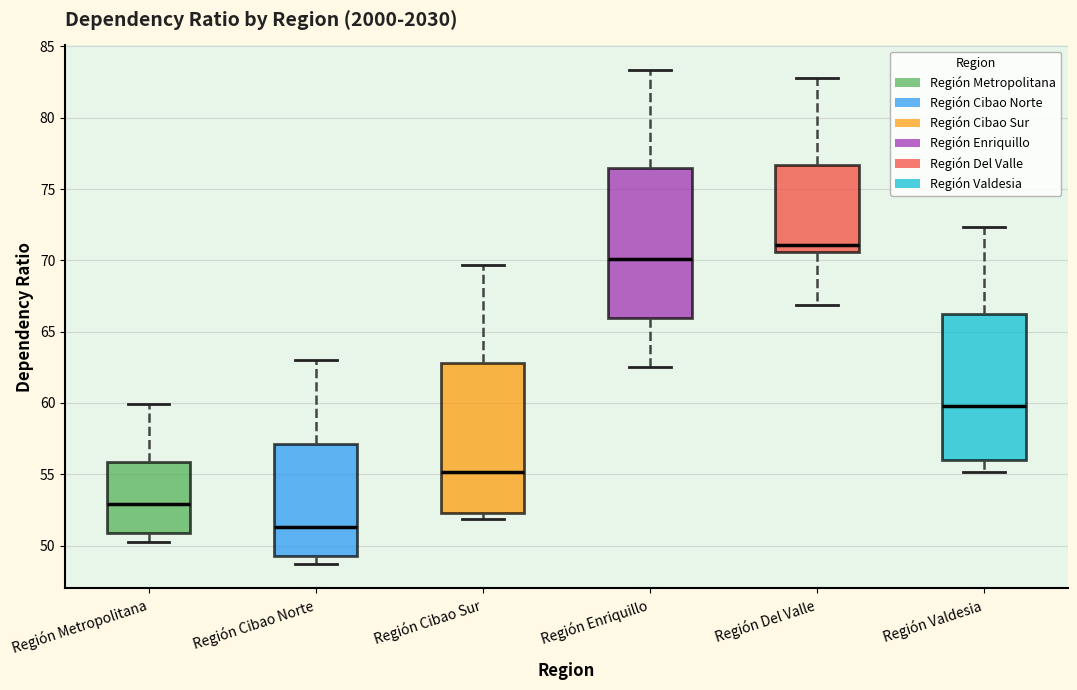

Reading left to right, read every box against the y-axis: the position of its median line, the range the box covers, and the ends of its whiskers. The values are not printed on the chart, so give them approximately, as read against the axis.

Región Metropolitana: median 53.0, box 51.0 to 56.0, whiskers 50.5 to 60.0
Región Cibao Norte: median 51.5, box 49.5 to 57.0, whiskers 48.5 to 63.0
Región Cibao Sur: median 55.0, box 52.5 to 63.0, whiskers 52.0 to 69.5
Región Enriquillo: median 70.0, box 66.0 to 76.5, whiskers 62.5 to 83.5
Región Del Valle: median 71.0, box 70.5 to 76.5, whiskers 67.0 to 83.0
Región Valdesia: median 60.0, box 56.0 to 66.0, whiskers 55.0 to 72.5